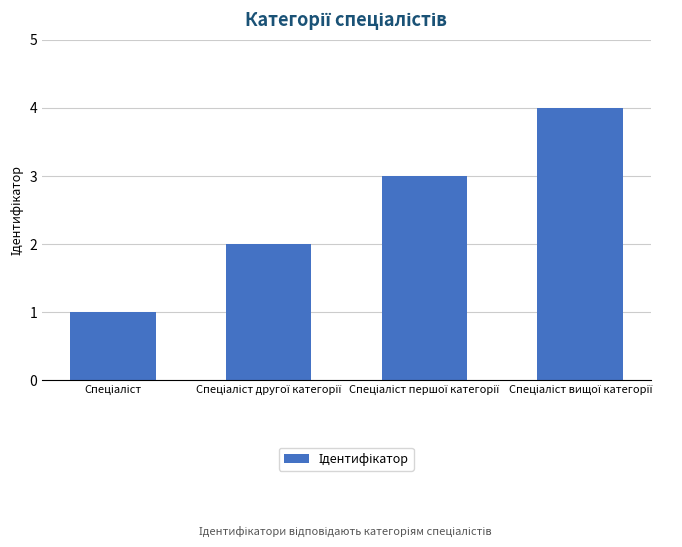

How many bars are there in total?

4